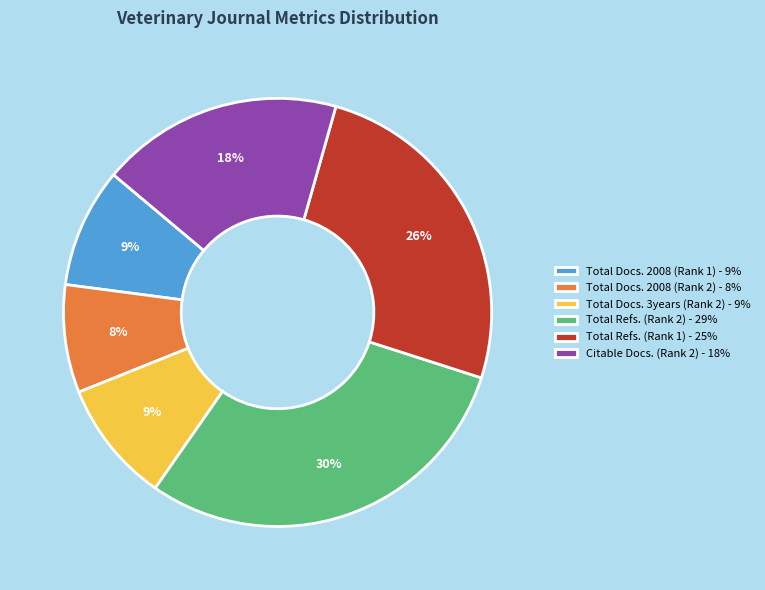

Do Citable Docs. (Rank 2) - 18% and Total Docs. 3years (Rank 2) - 9% together represent more than half of the pie?

No